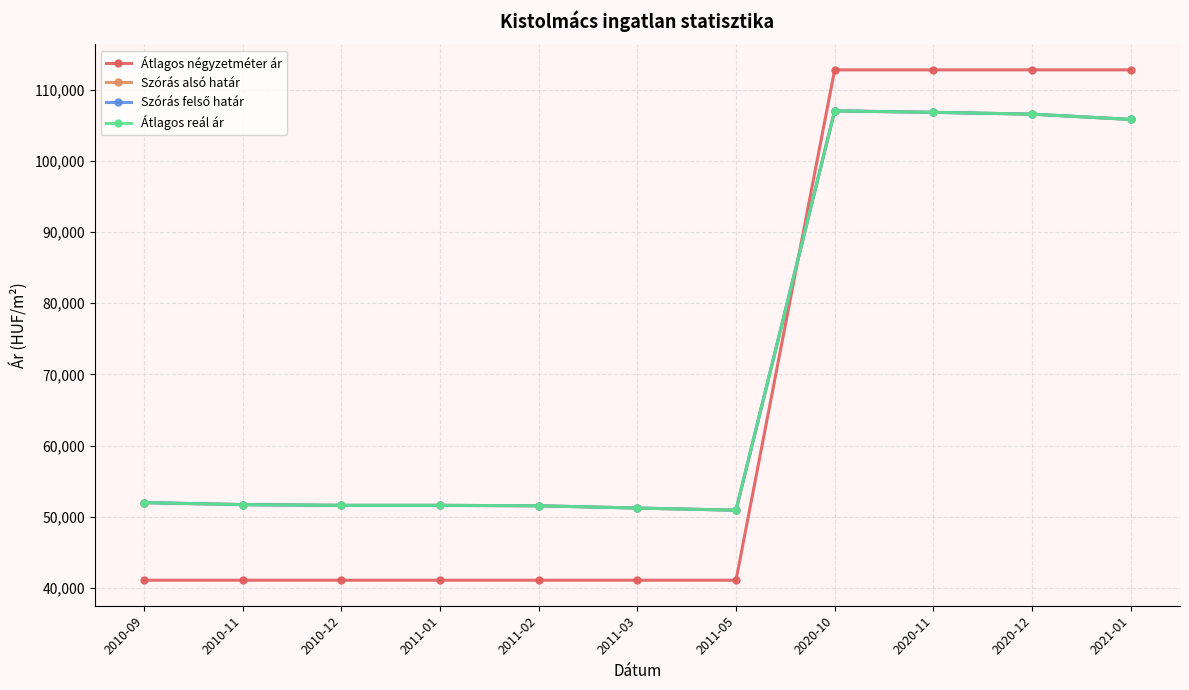

Which series has the widest spread of values?

Átlagos négyzetméter ár